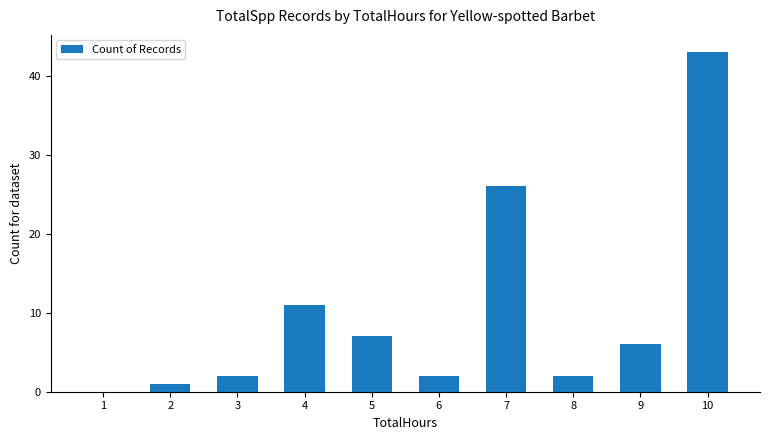

How many values are above zero?

9